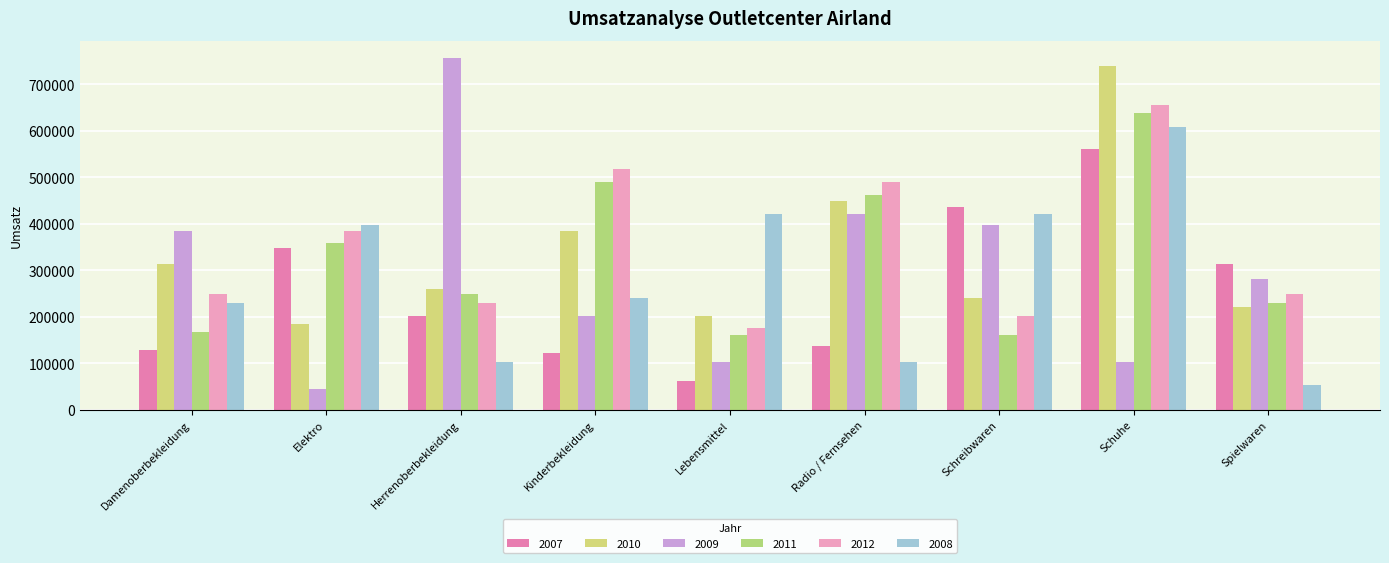

Which label corresponds to the smallest value in the chart?

Elektro